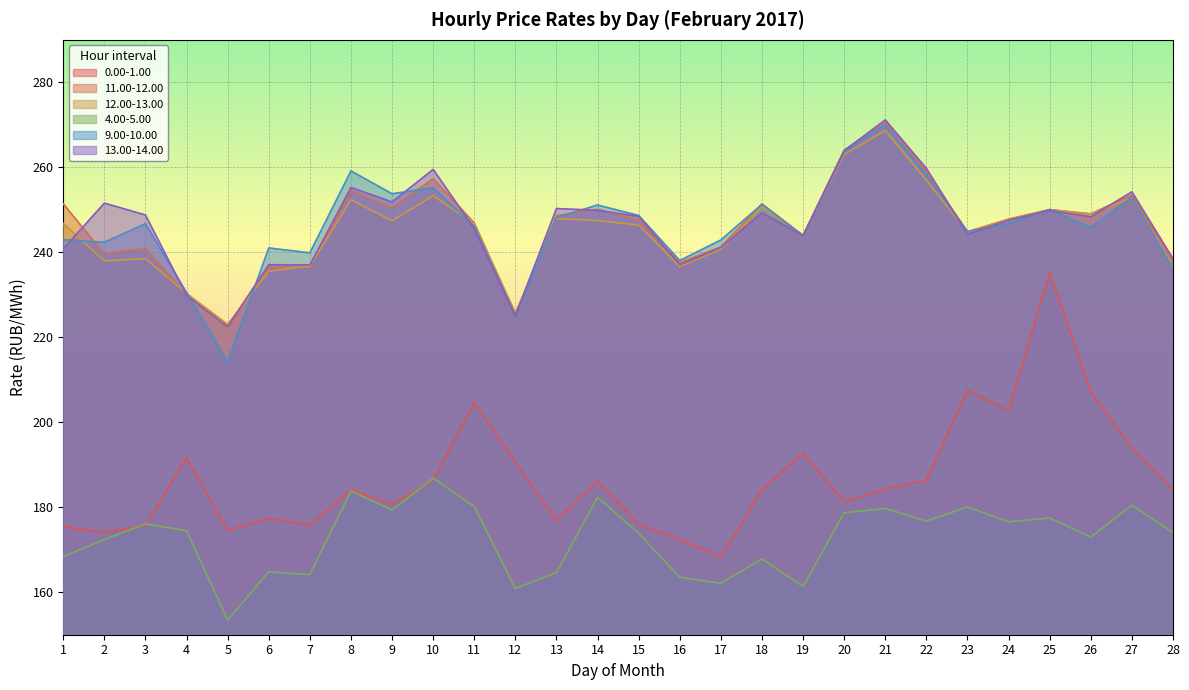

What is the difference between the highest and lowest values at 26?

76.1